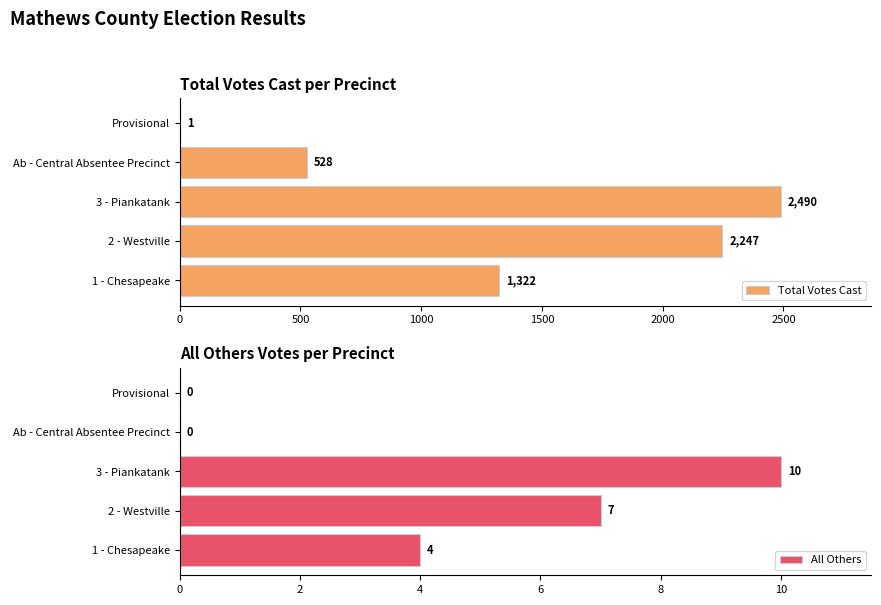

Between 1000 and 2000, which series saw the biggest shift?

Total Votes Cast